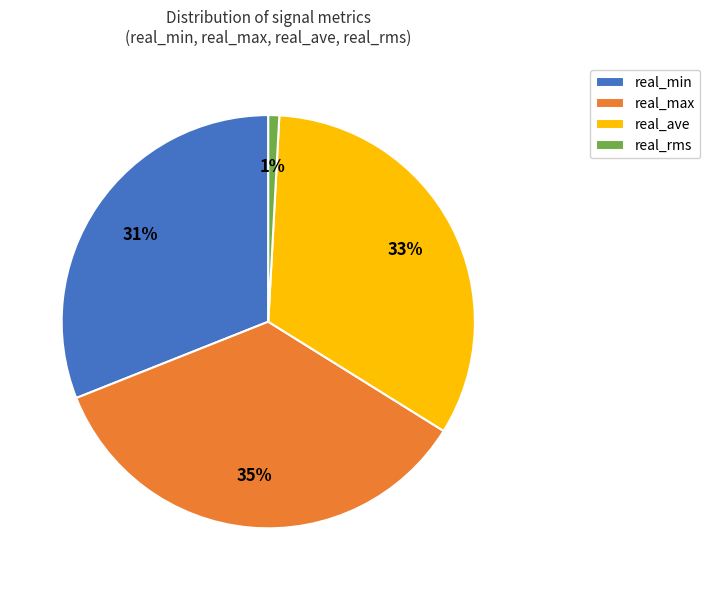

What percentage is the real_rms slice, to the nearest percent?

1%